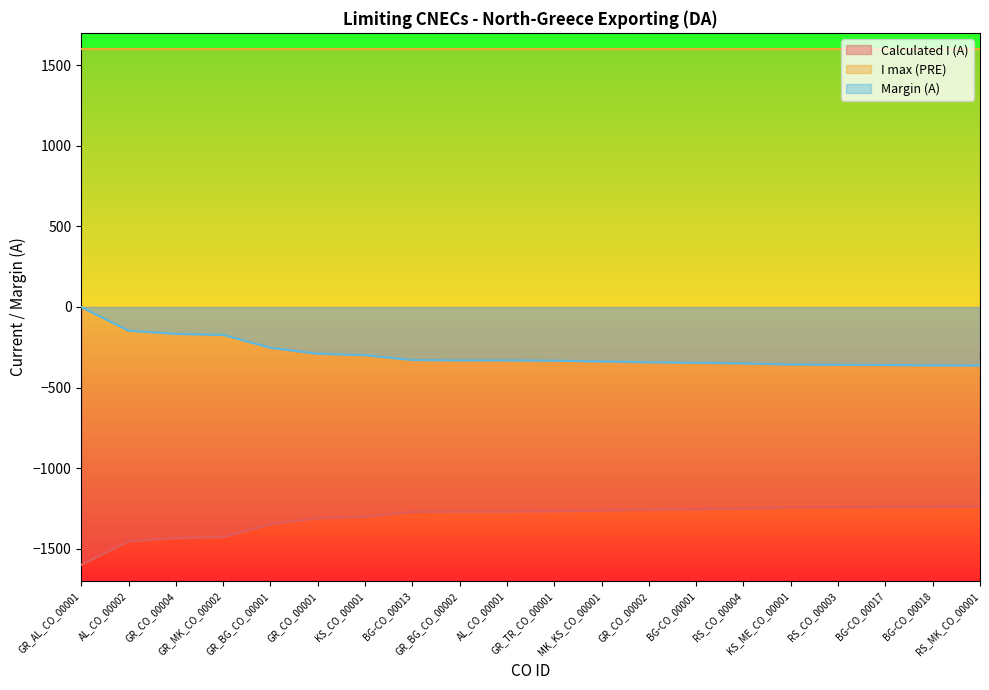

List the series in order of their peak value, highest first.

I max (PRE), Margin (A), Calculated I (A)